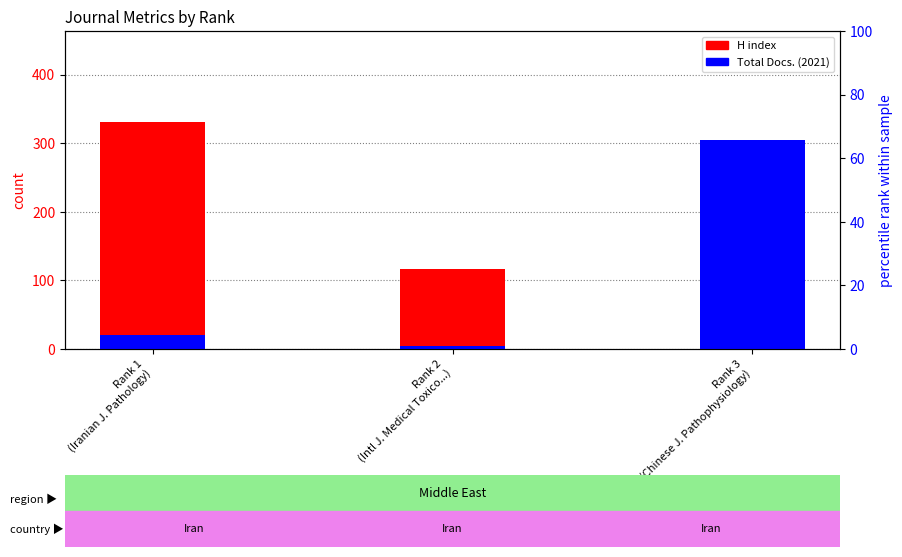

Which category has the lowest value in the Total Docs. (2021) series?

Rank 2
(Intl J. Medical Toxico...)